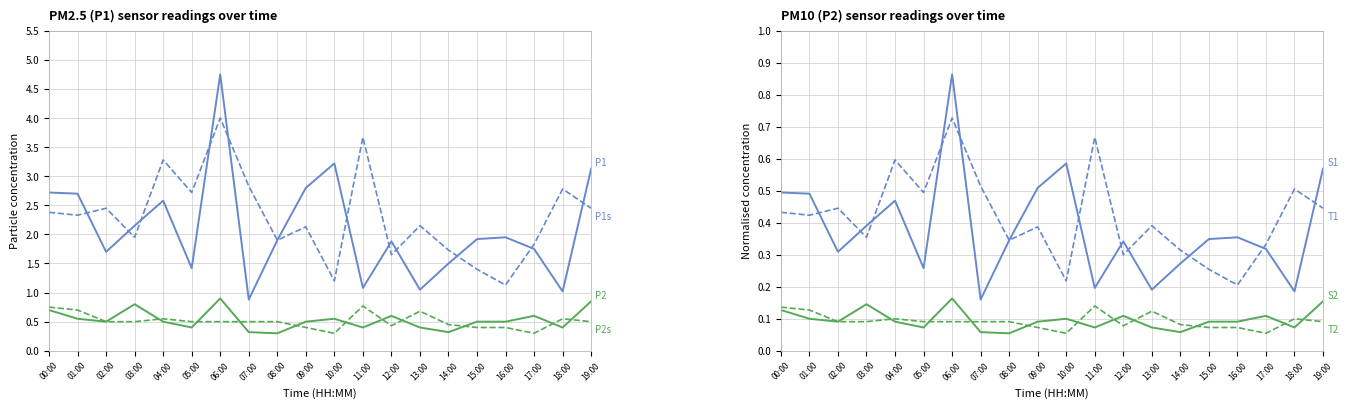

Is it true that P1_smooth equals 0.7 at 11:00?

True